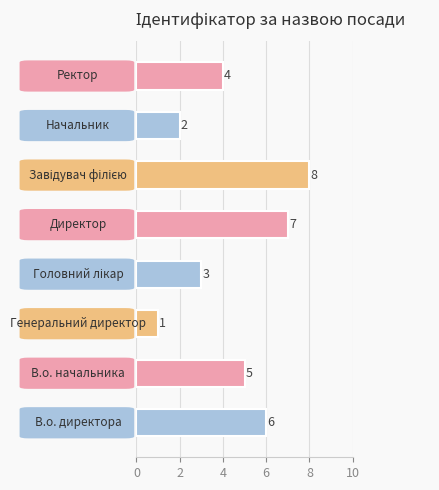

What is the maximum value shown in the chart?

8